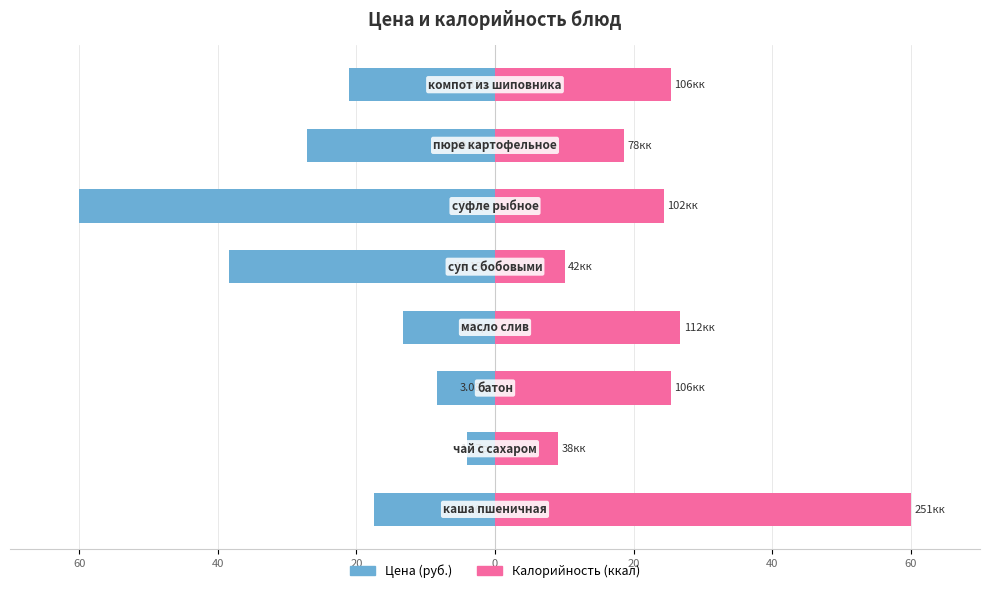

Between 40 and 20, which is larger?

40